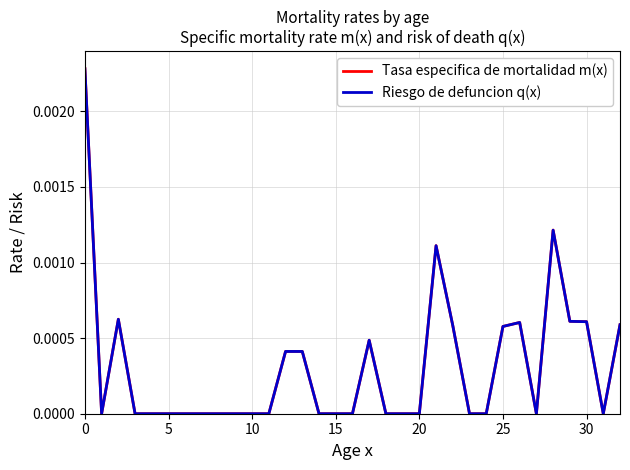

Which series has the widest spread of values?

Tasa especifica de mortalidad m(x)